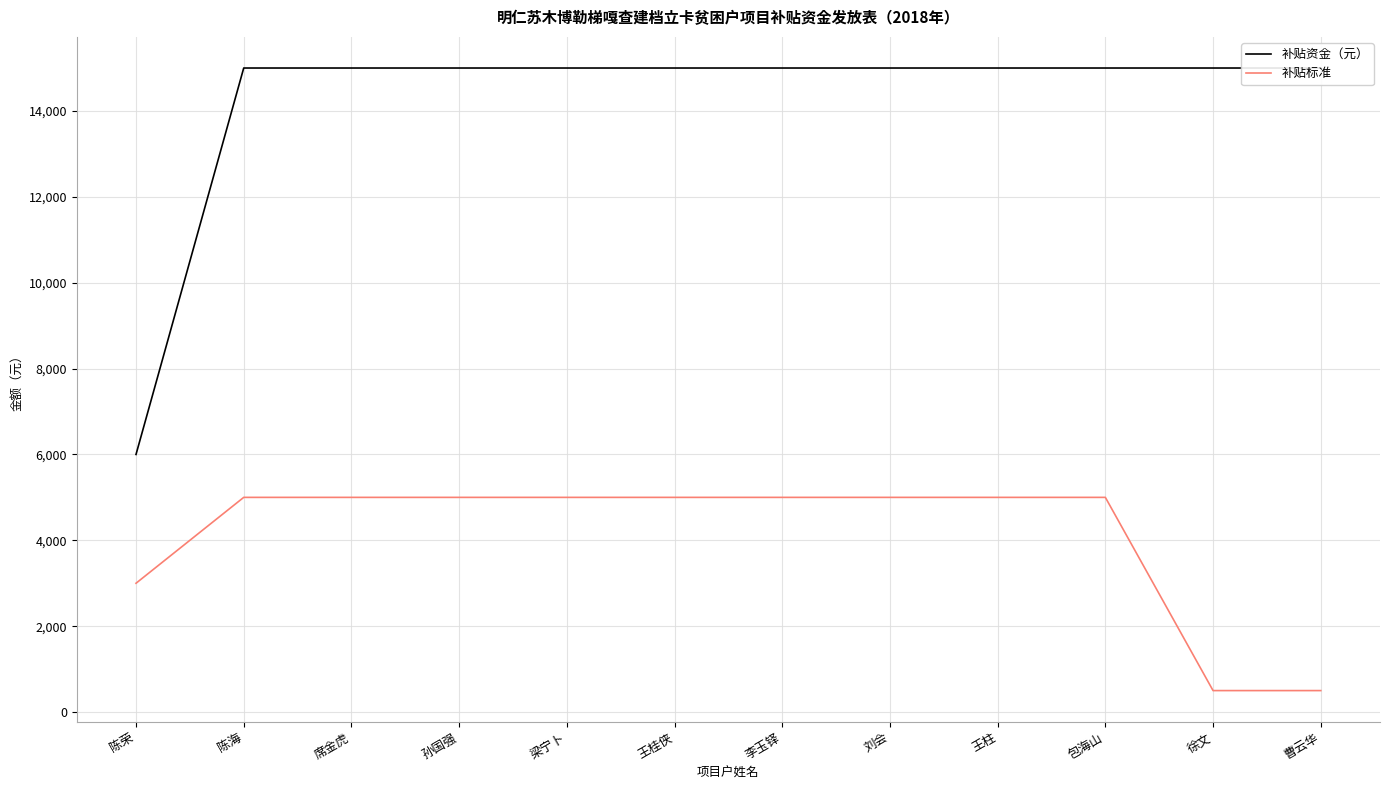

What is the value of the 补贴资金（元） point at the 11th from the left?

15000